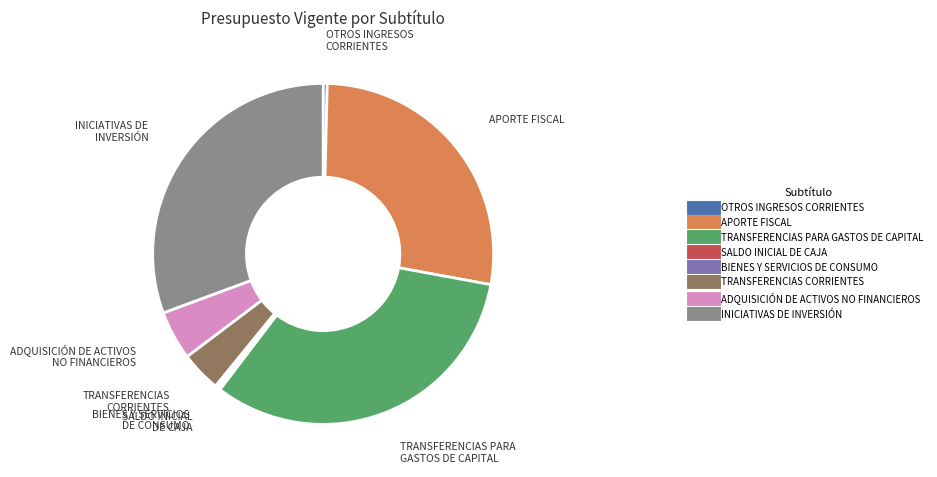

What is the ratio of the value at APORTE FISCAL to the value at ADQUISICIÓN DE ACTIVOS NO FINANCIEROS?

5.9